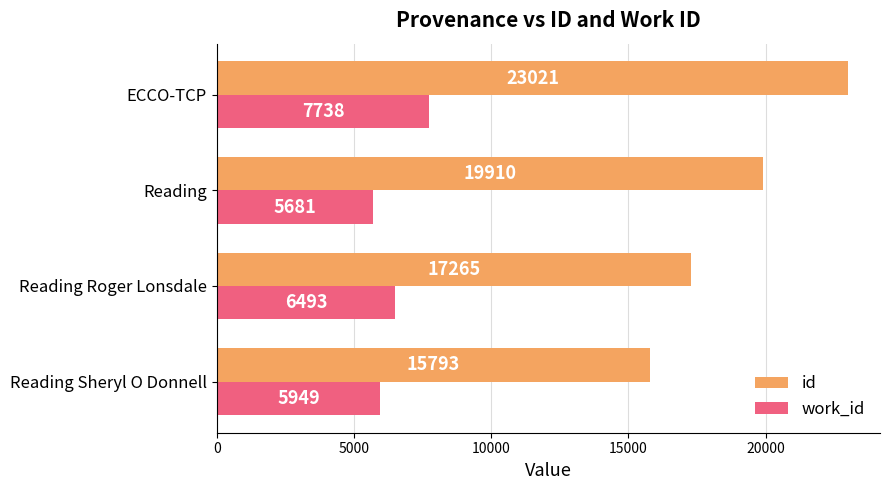

At how many categories does at least one series exceed 11313?

4